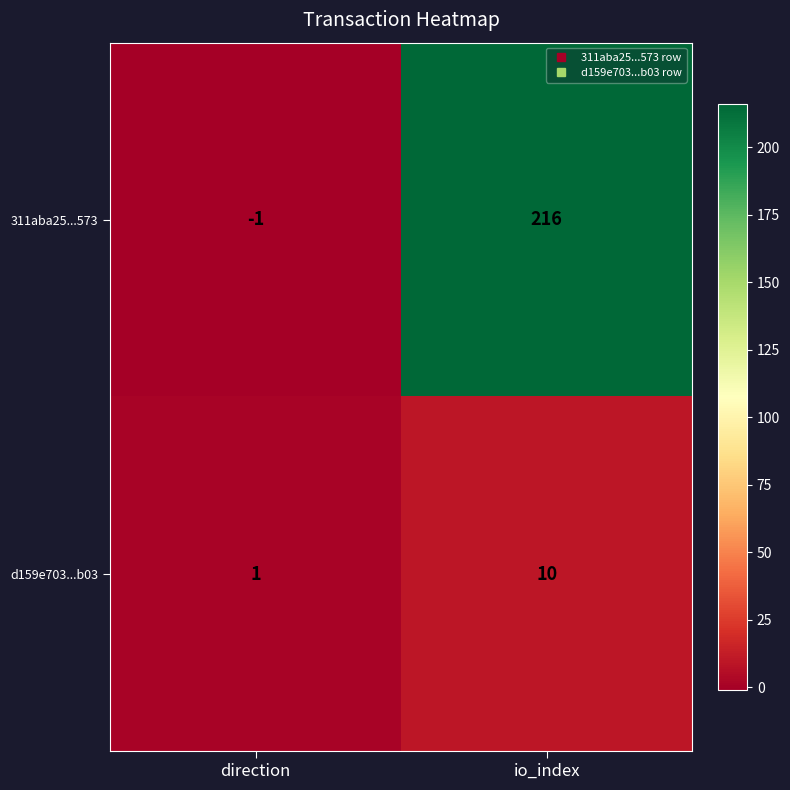

What is the sum of the 311aba25...573 values at direction and io_index?

215